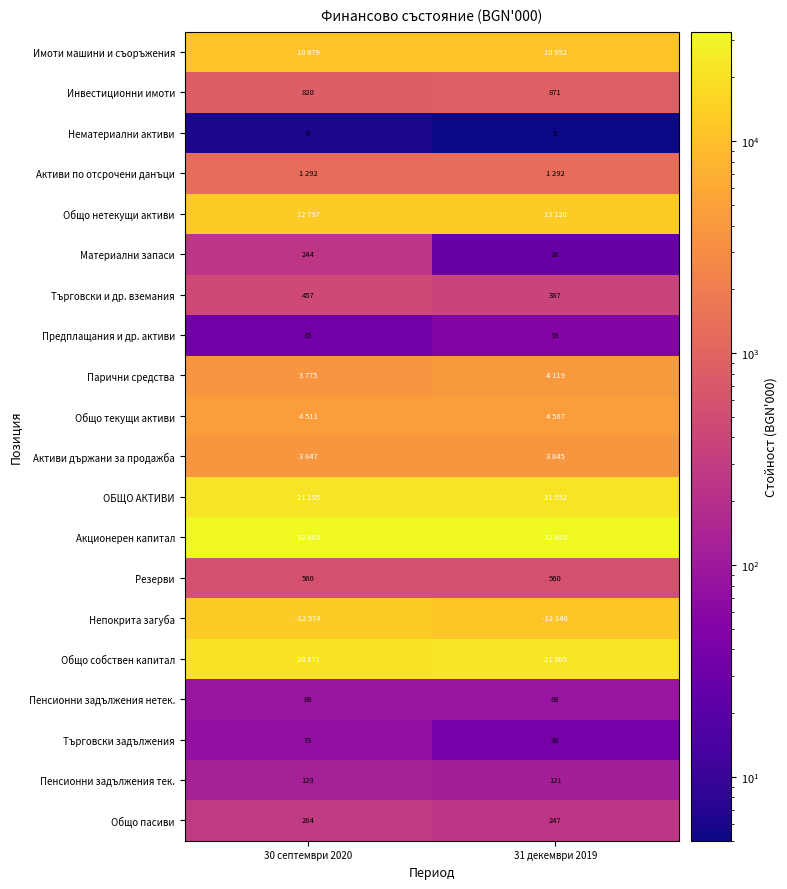

Is it true that Общо пасиви equals 247 at 31 декември 2019?

True